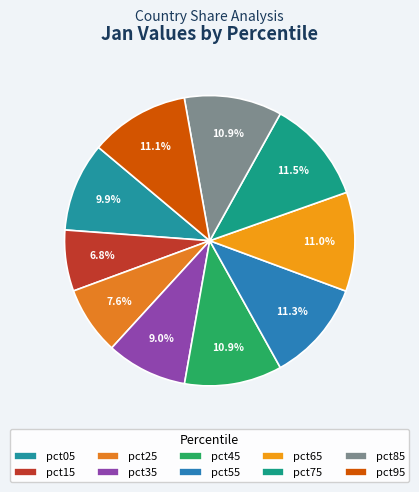

Is it true that pct65 is 11% of the pie?

True